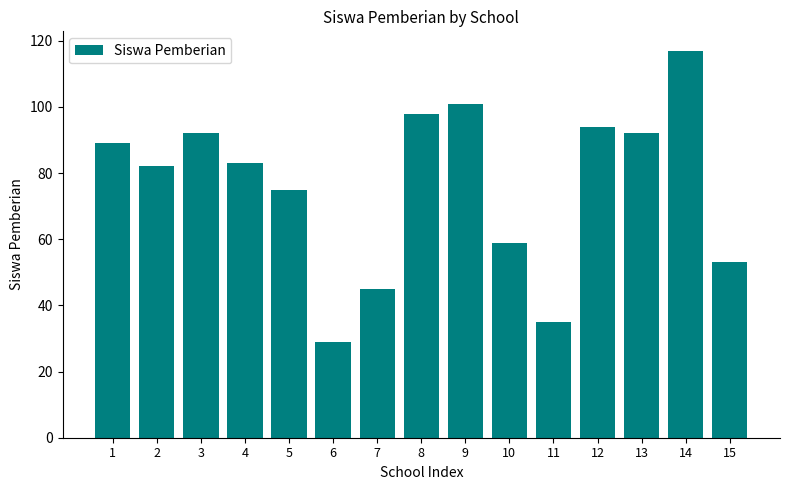

What is the sum of all values?

1144